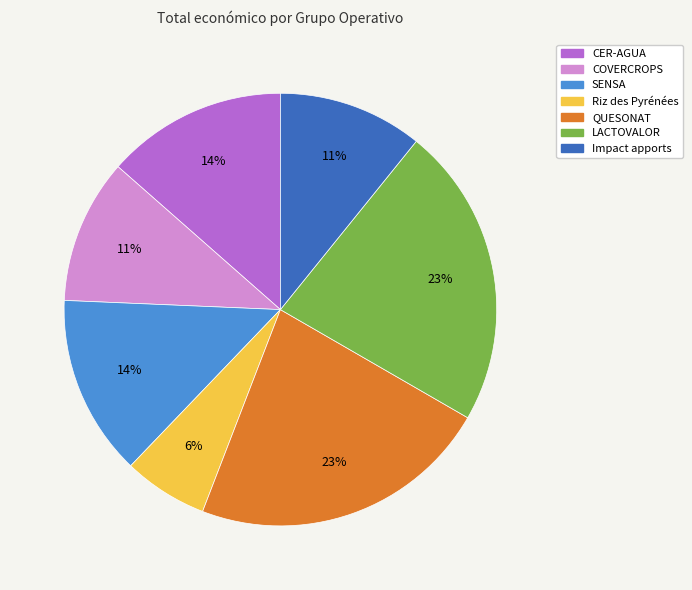

To the nearest percent, what is the combined percentage of SENSA and CER-AGUA?

27%